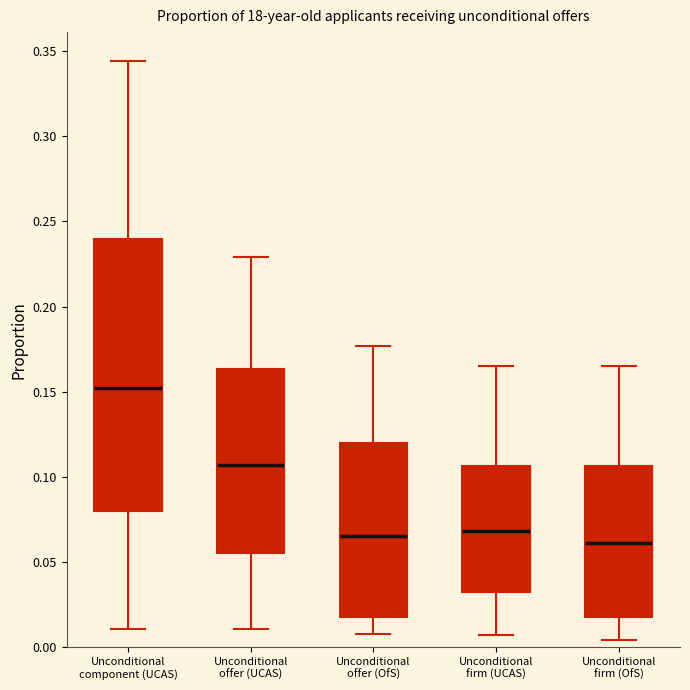

Which box's median line is the highest?

Unconditional component (UCAS)